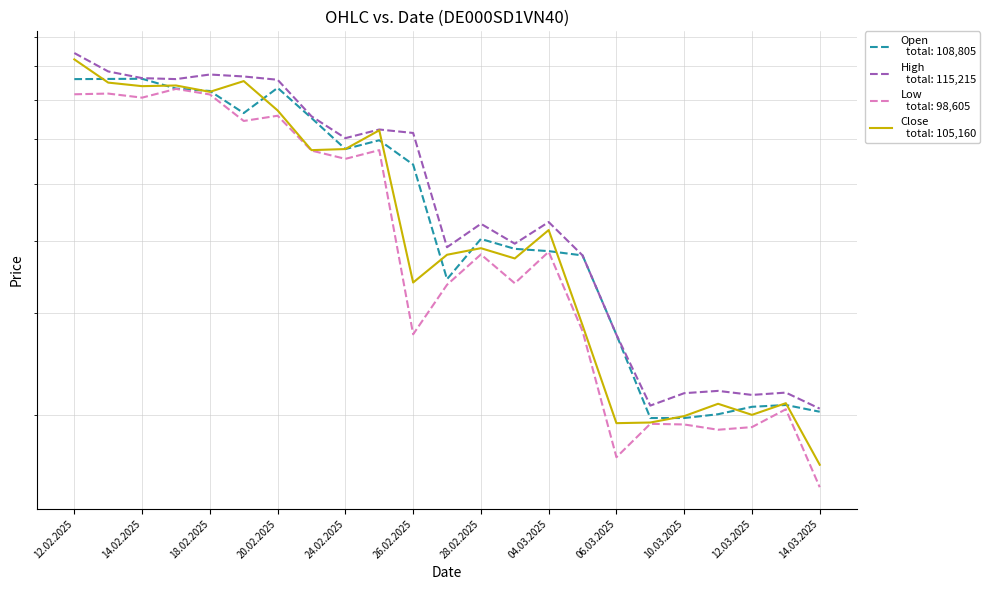

Is it true that High equals 2180 at 10.03.2025?

True